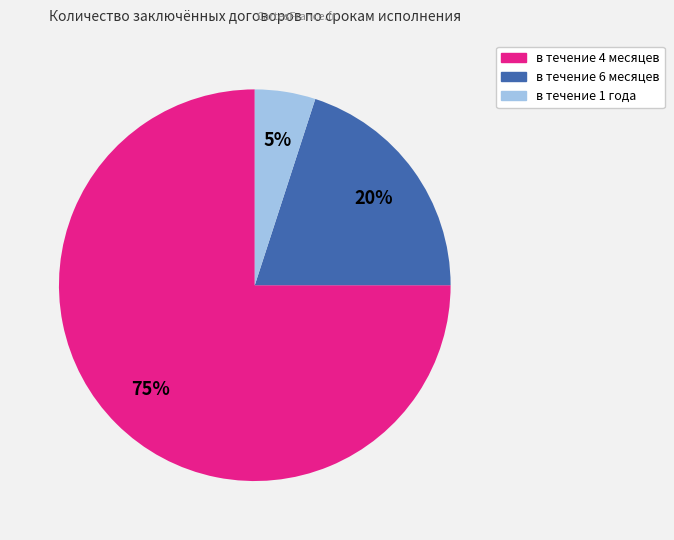

To the nearest percent, what is the average slice percentage?

33%